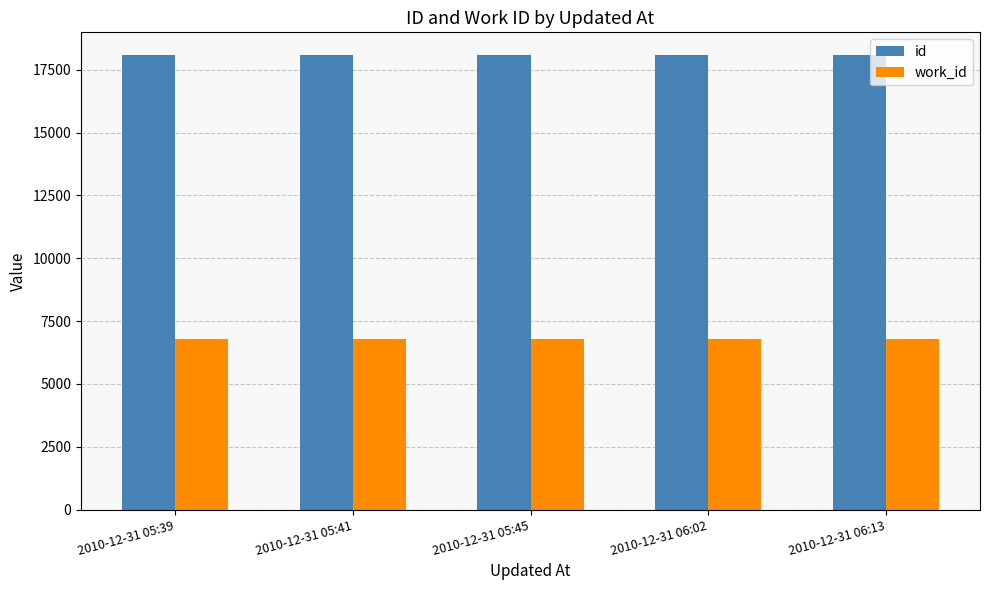

The value of work_id at 2010-12-31 05:41 is 6782. True or false?

True